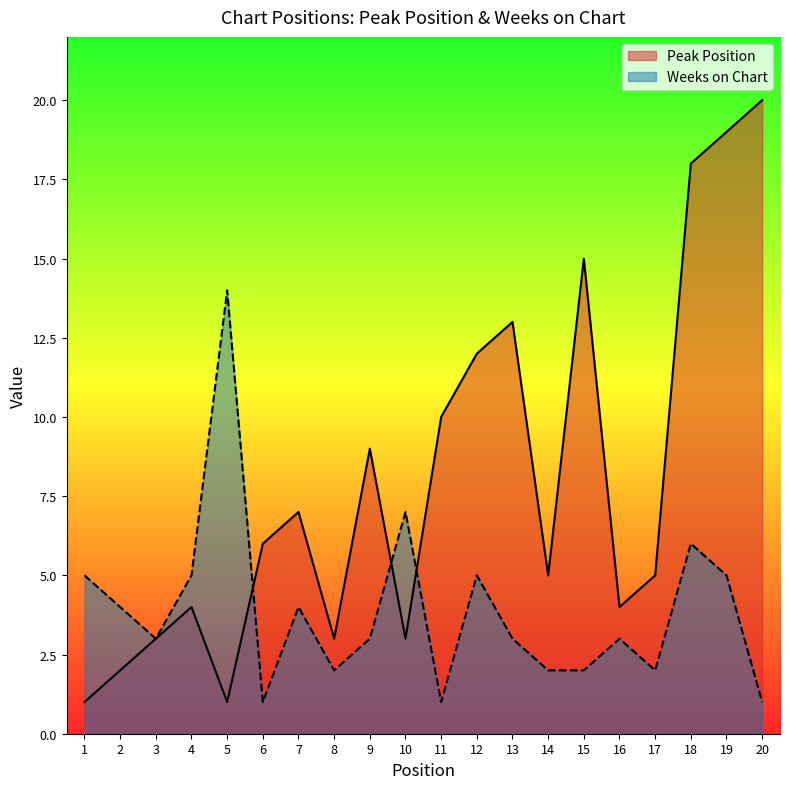

At 6, list the series in order from smallest to largest.

Weeks on Chart, Peak Position